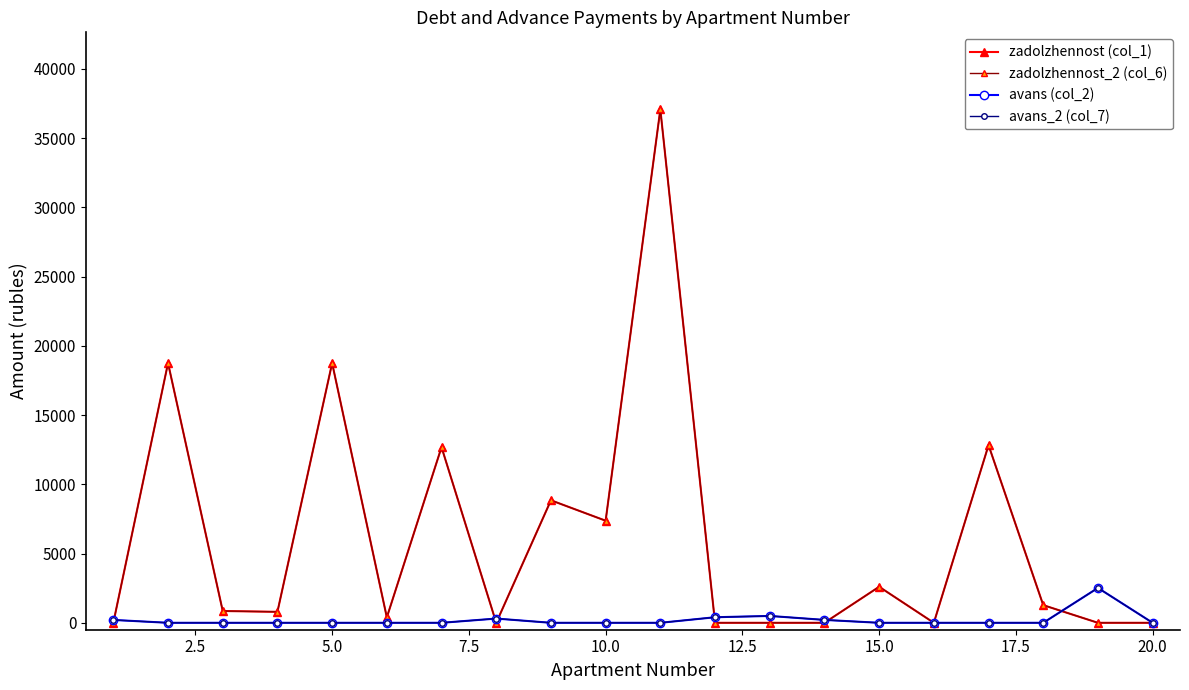

Is this an area chart (filled region under the line)?

No